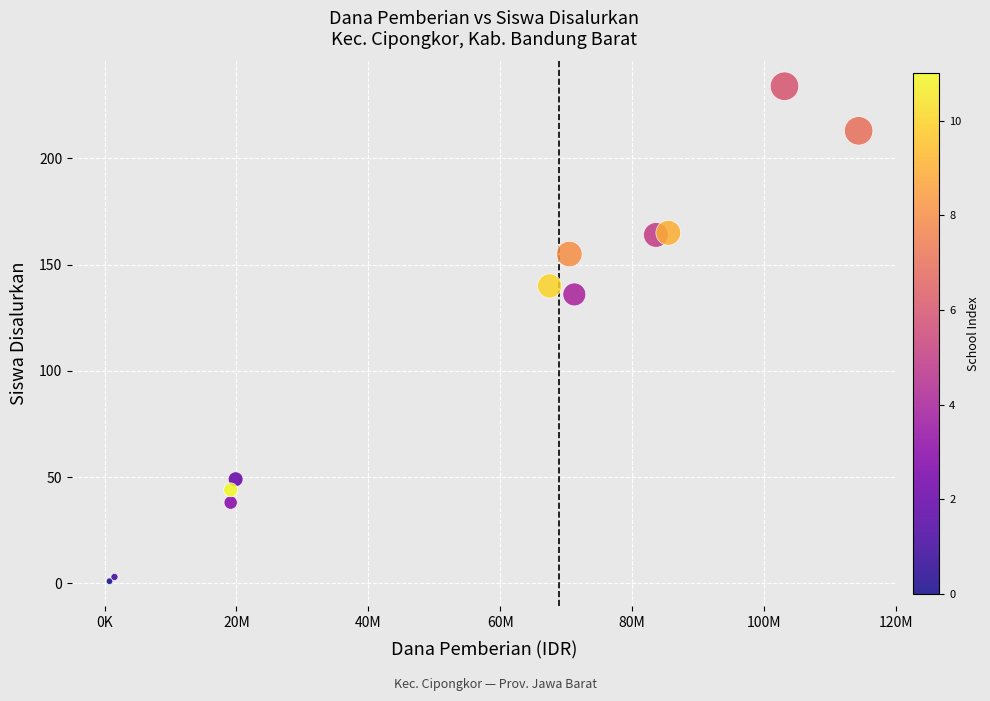

What Y value in the scatter plot is closest to 117?

136